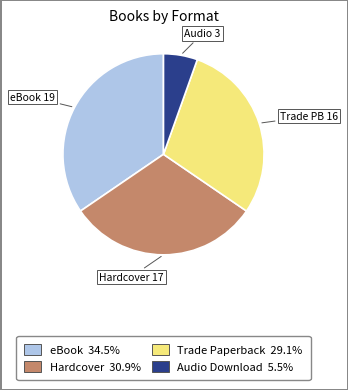

How many segments does this pie chart have?

4